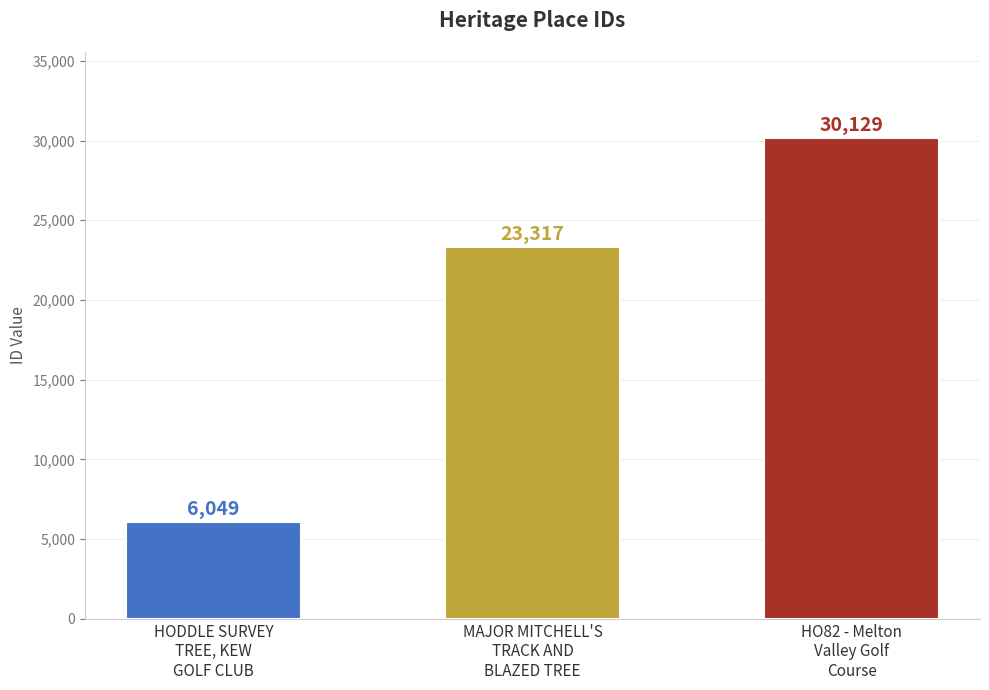

What is the sum of all values?

59495